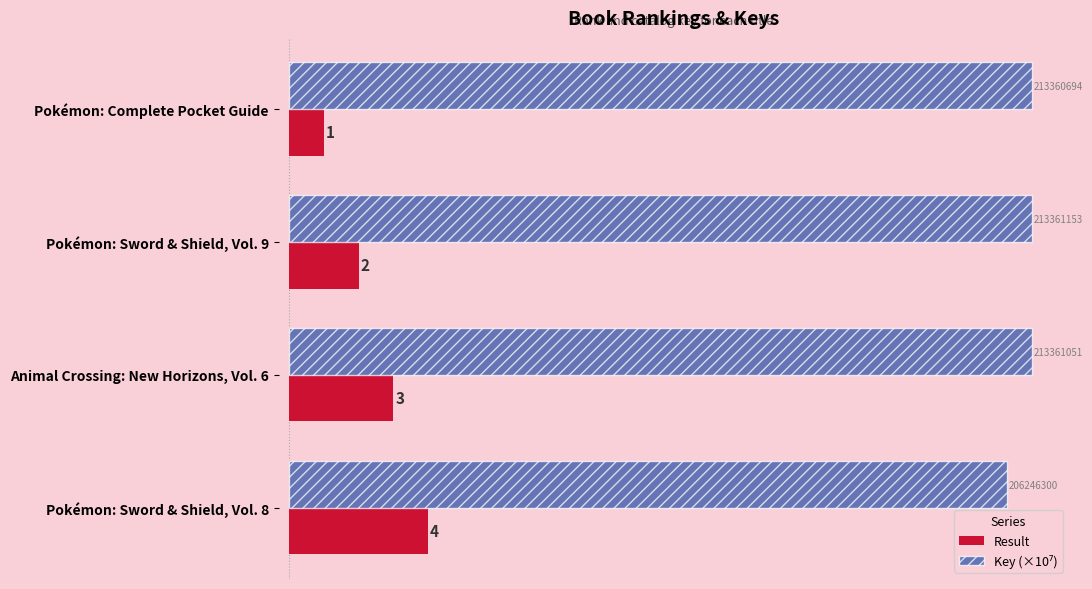

Which category has the lowest value in the Result series?

Pokémon: Complete Pocket Guide